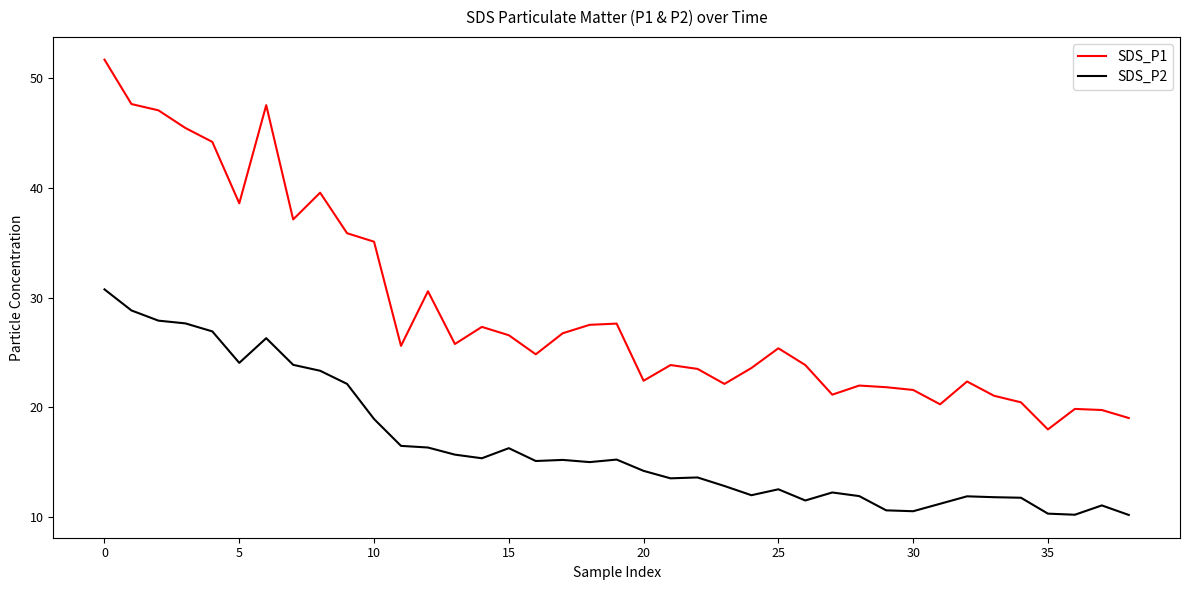

Rank the series by their maximum value, from lowest to highest.

SDS_P2, SDS_P1